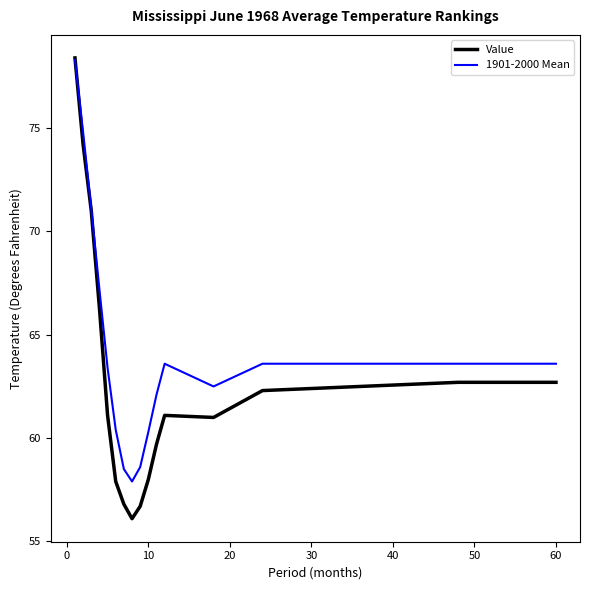

What is the difference between the second highest and minimum values in the 1901-2000 Mean series?

16.9